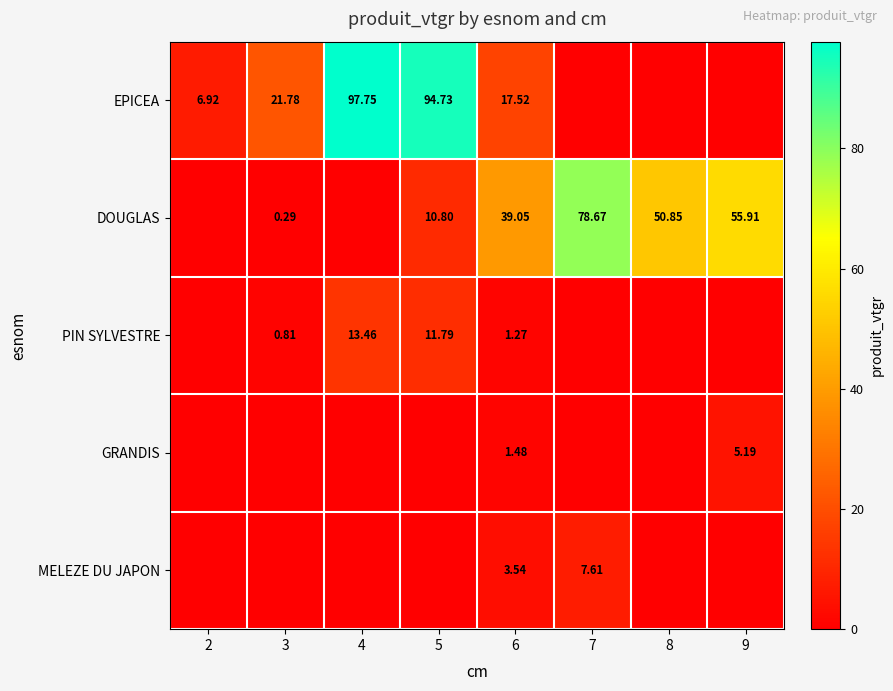

At which category does the chart reach its peak across all series?

4